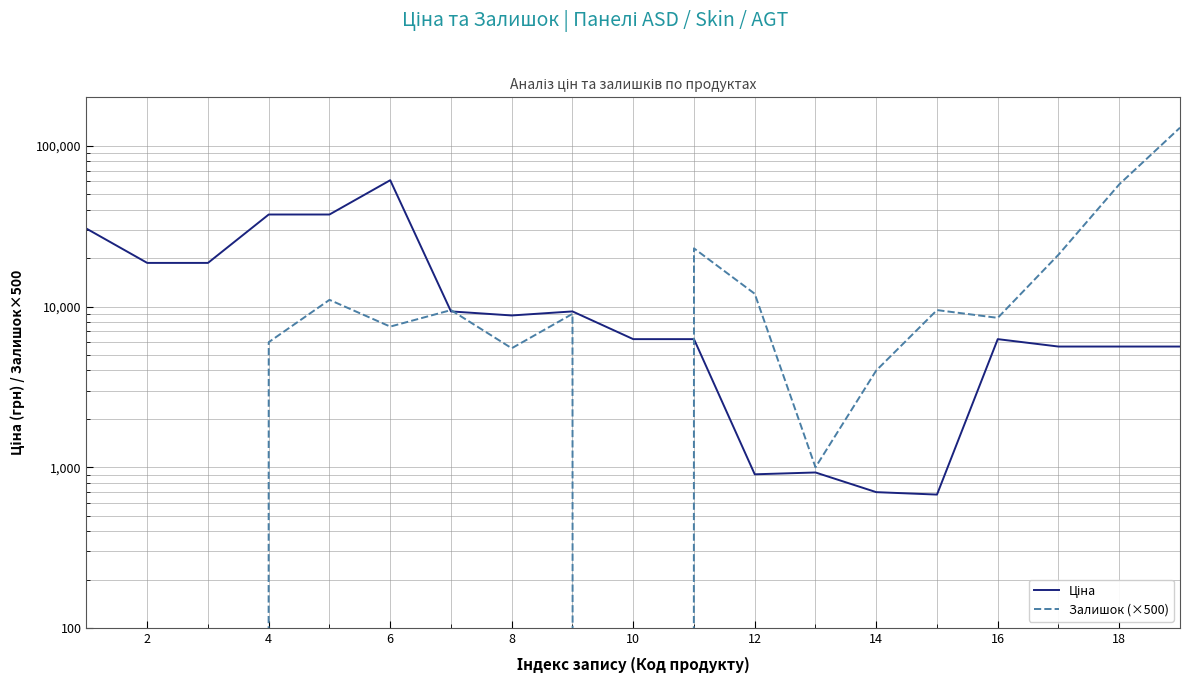

How many data points in Ціна are less than 6266?

7